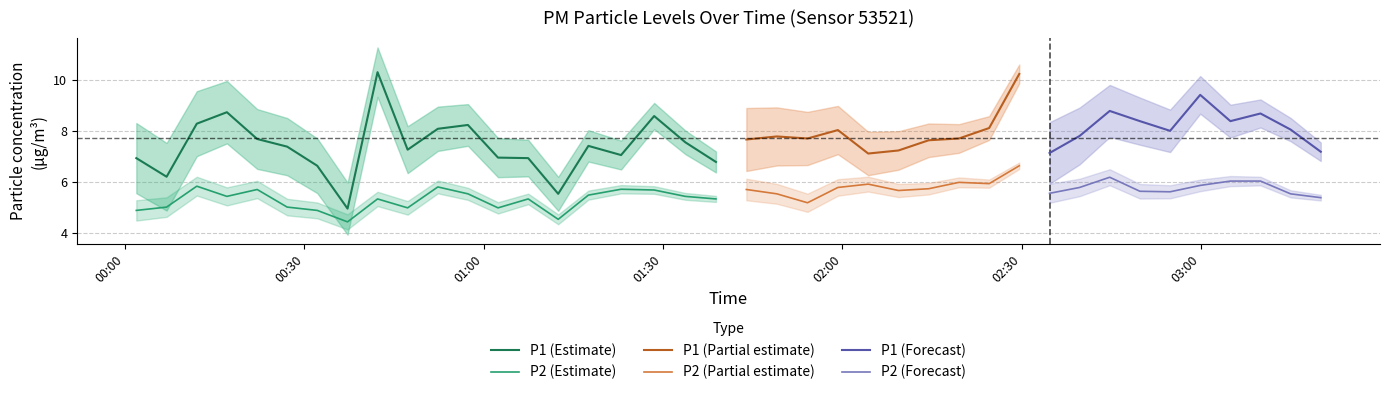

What is the average value of the P2 series?

5.5